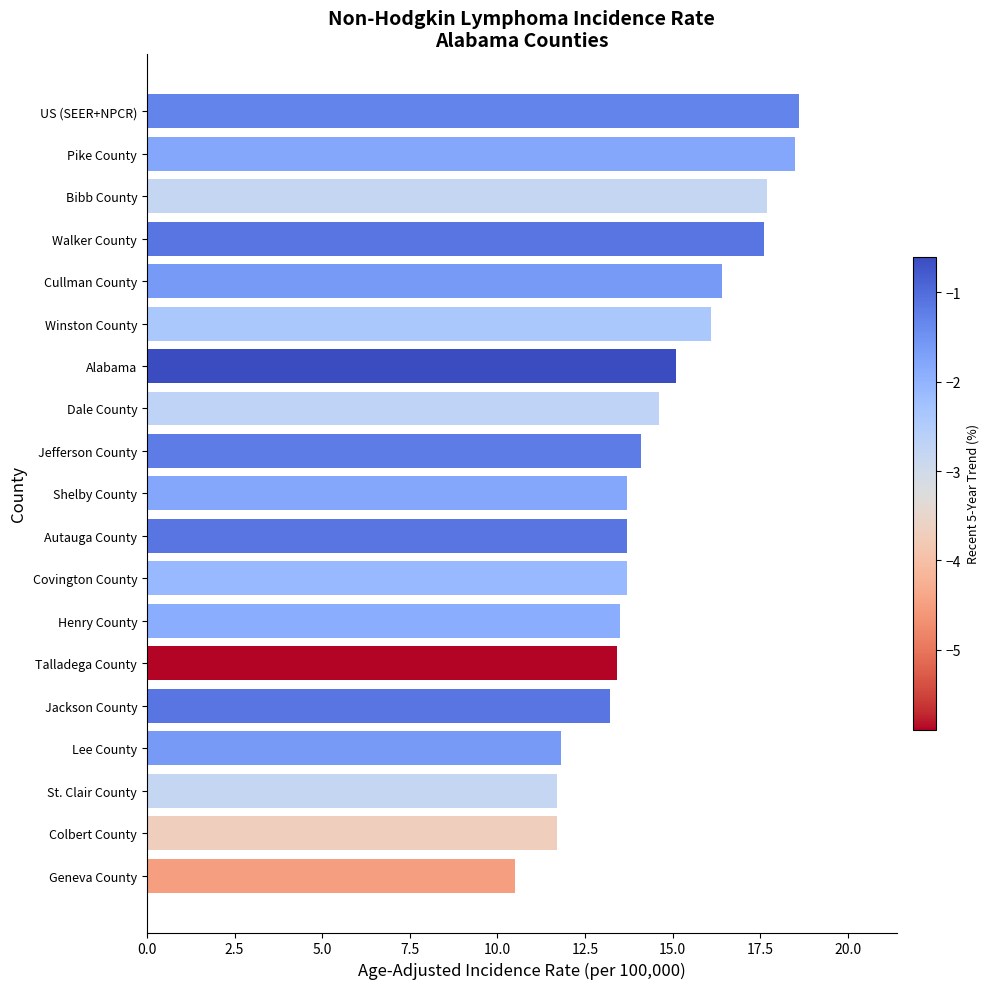

What is the average value?

14.5